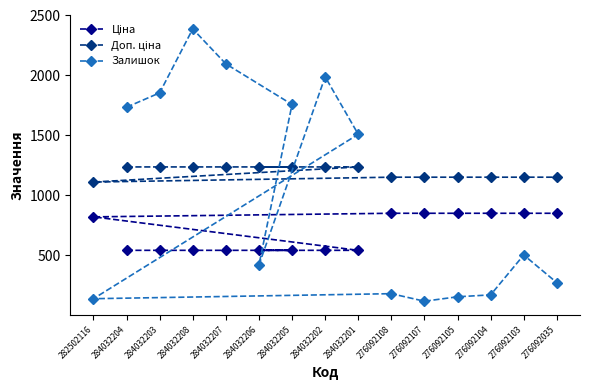

What is the approximate value of Залишок at 276092107?

114.0